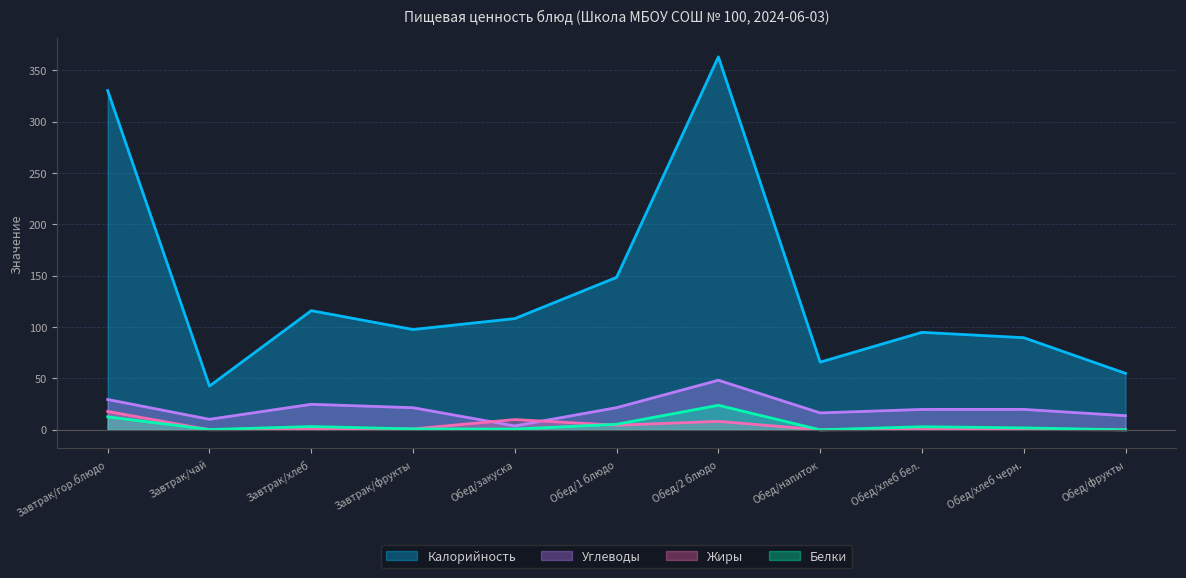

At which label is Калорийность closest to 202?

Обед/1 блюдо